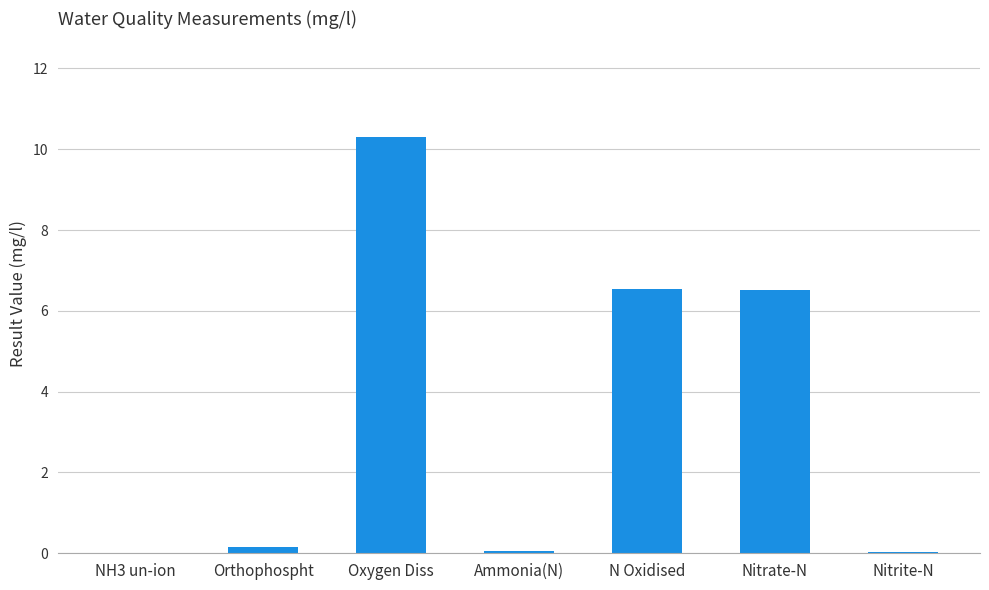

The value at N Oxidised is 6.5. True or false?

True